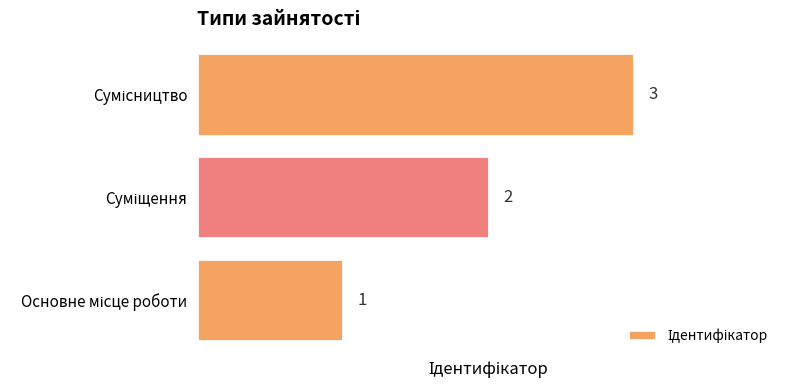

What is the maximum value shown in the chart?

3